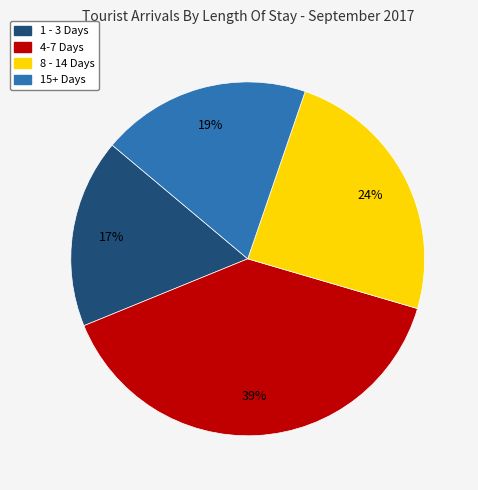

The 1 - 3 Days slice represents 5% of the pie. True or false?

False